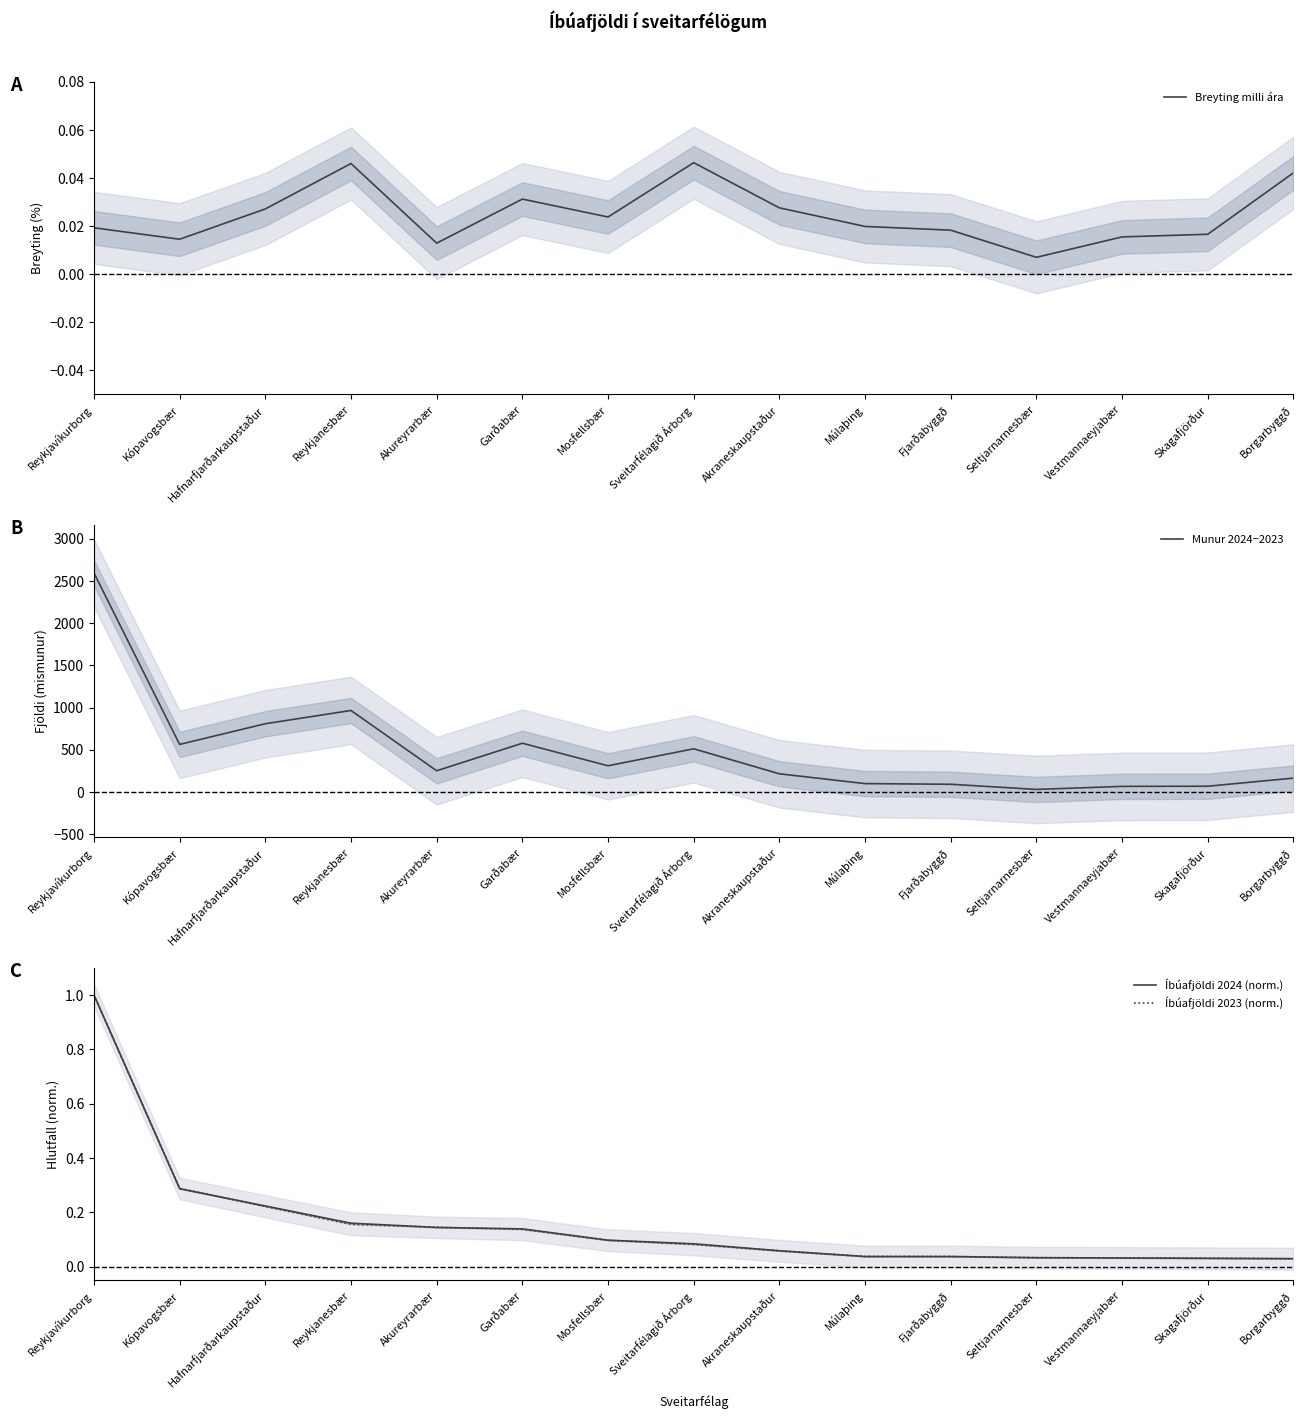

The value of Íbúafjöldi 2023 (norm.) at Kópavogsbær is 0.3. True or false?

True